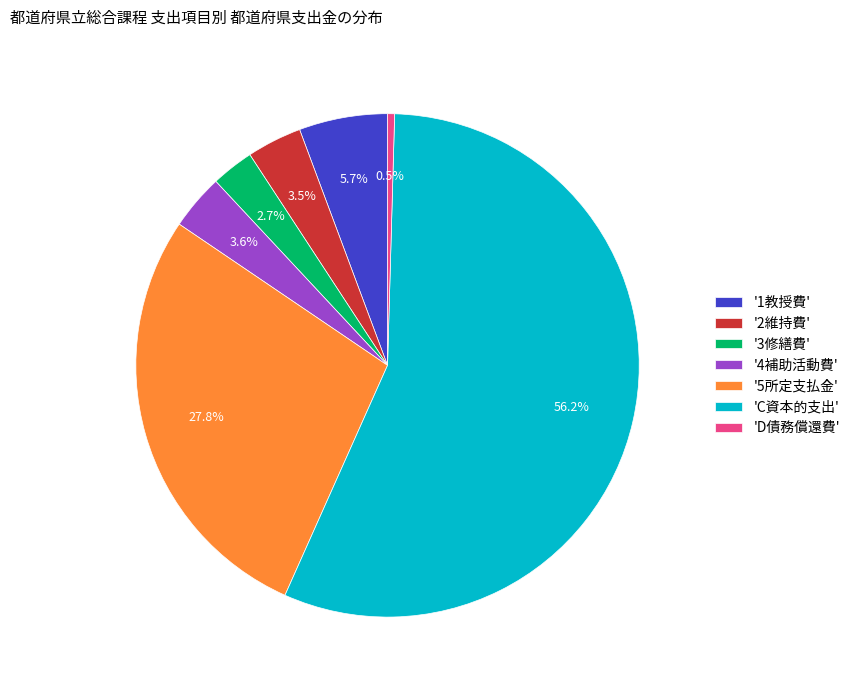

How many segments does this pie chart have?

7